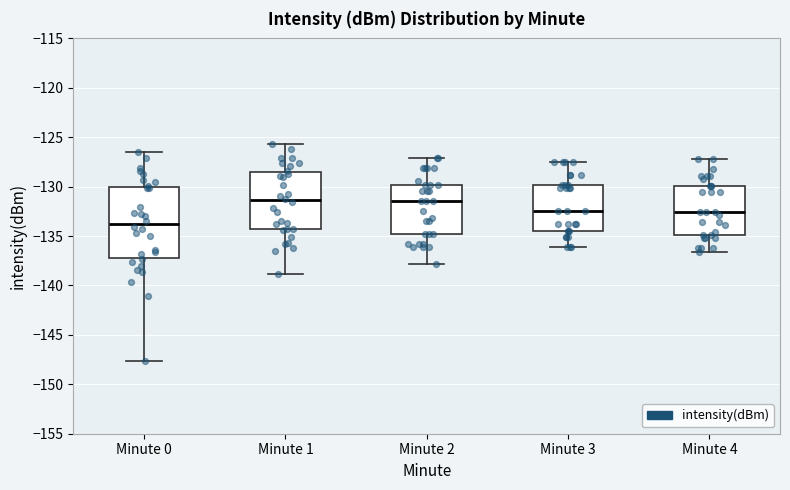

Where is the upper edge of the box for Minute 0 on the y-axis? The values are not printed on the chart, so give them approximately, as read against the axis.

-130.0